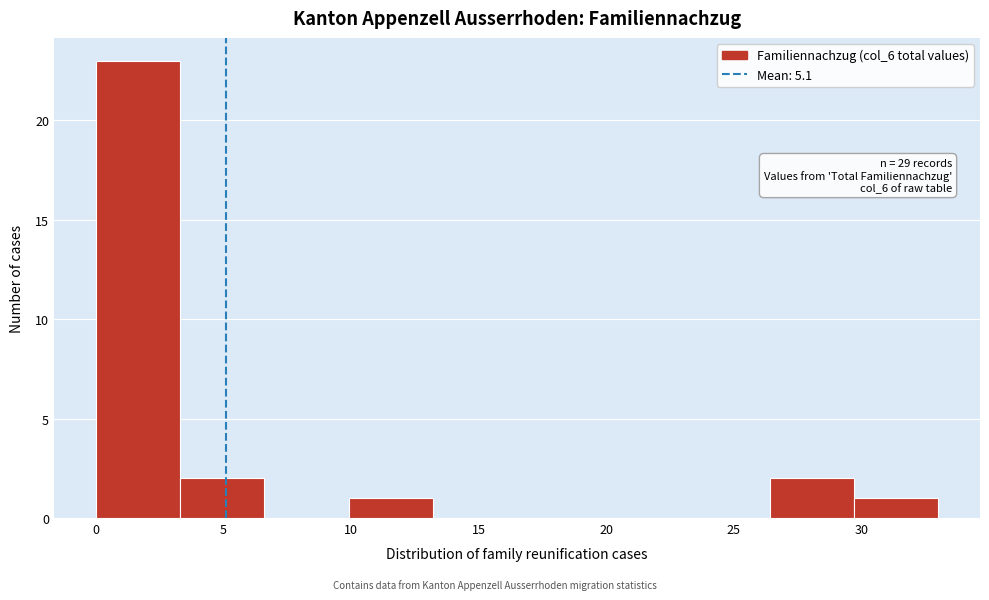

Over which range of the x-axis is the bar tallest?

0.0 to 3.3